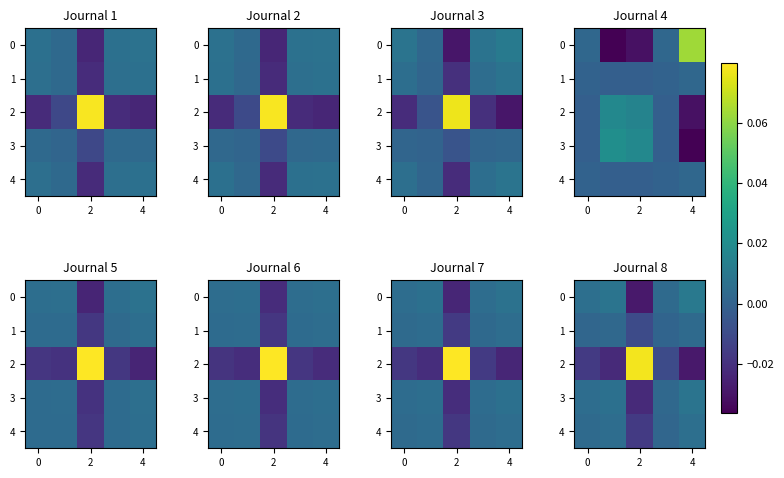

At how many categories does at least one series exceed 0?

5